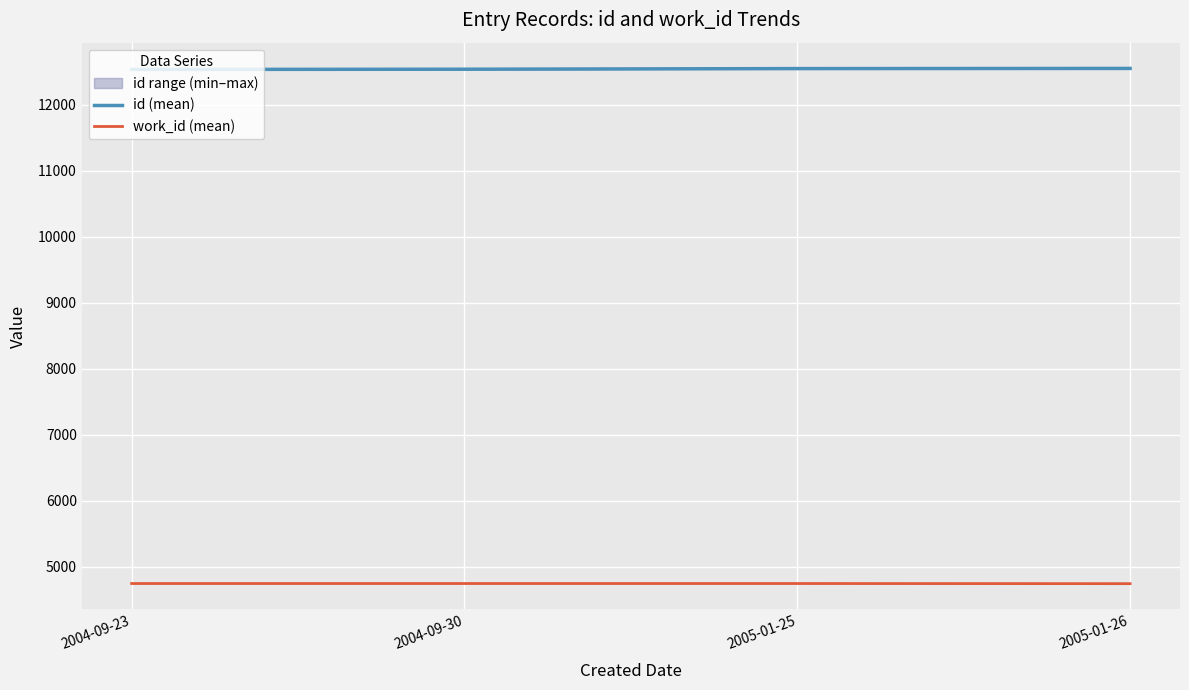

Between 2004-09-23 and 2005-01-26, which series saw the biggest shift?

id (mean)